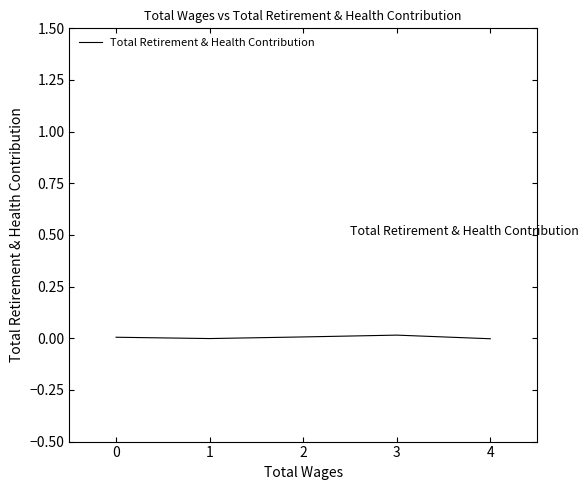

The chart shows a value of 0.0 at 0. True or false?

True